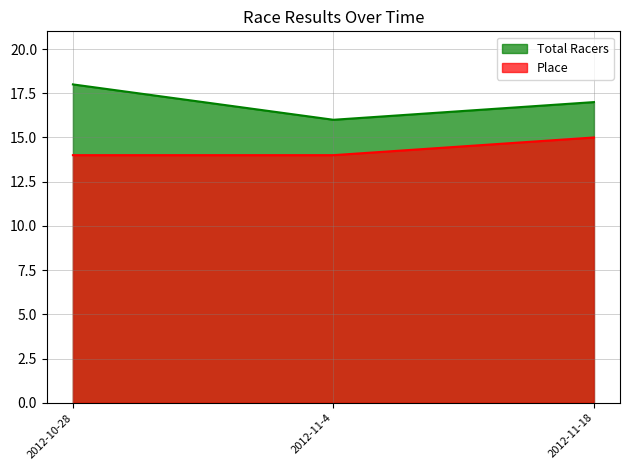

Which category has the highest value in the Total Racers series?

2012-10-28